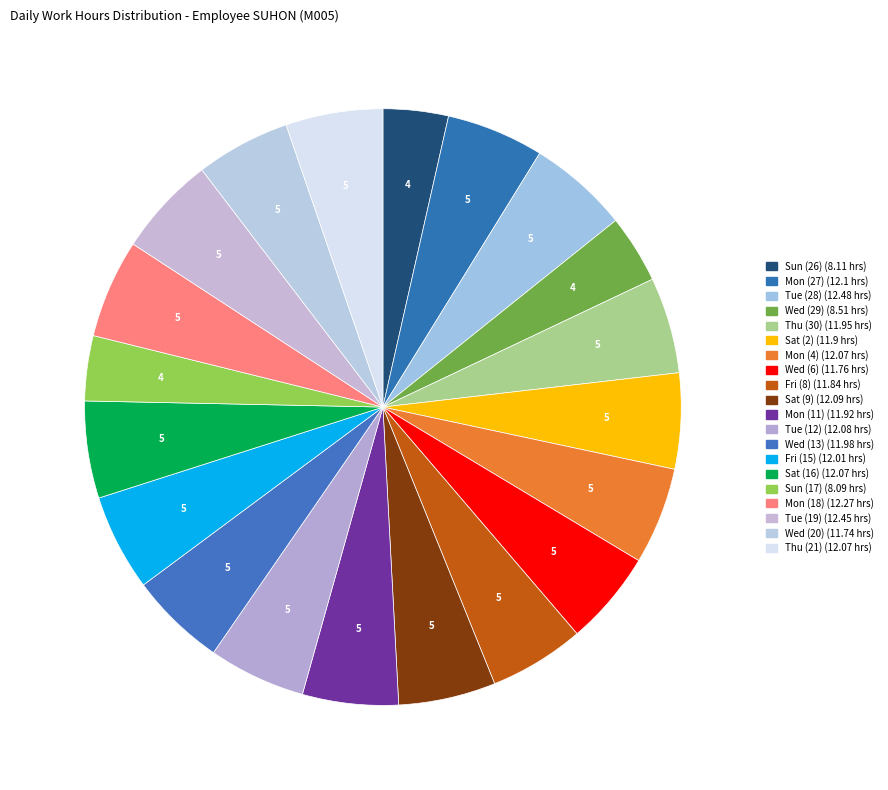

The Tue (19) slice represents 1% of the pie. True or false?

False